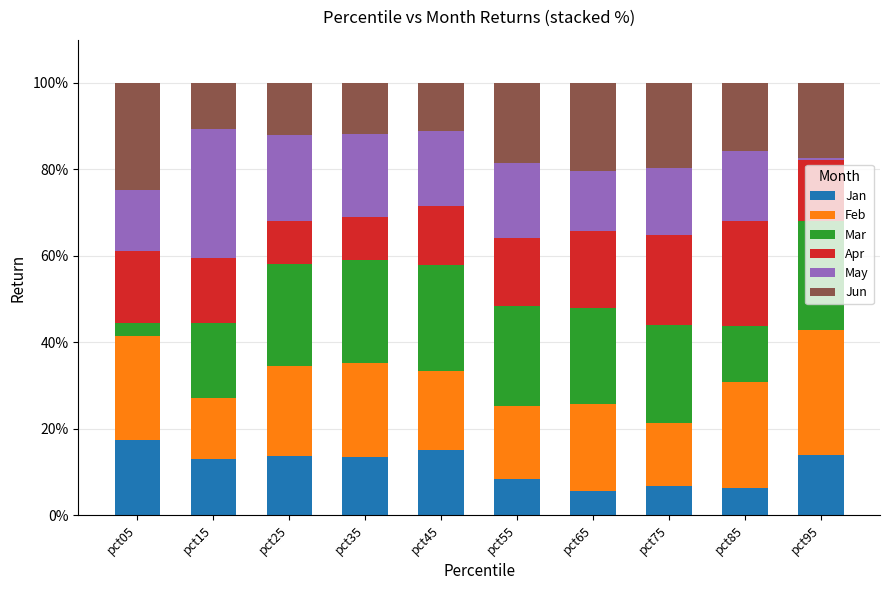

What is the total value across all series at pct35?

100.0